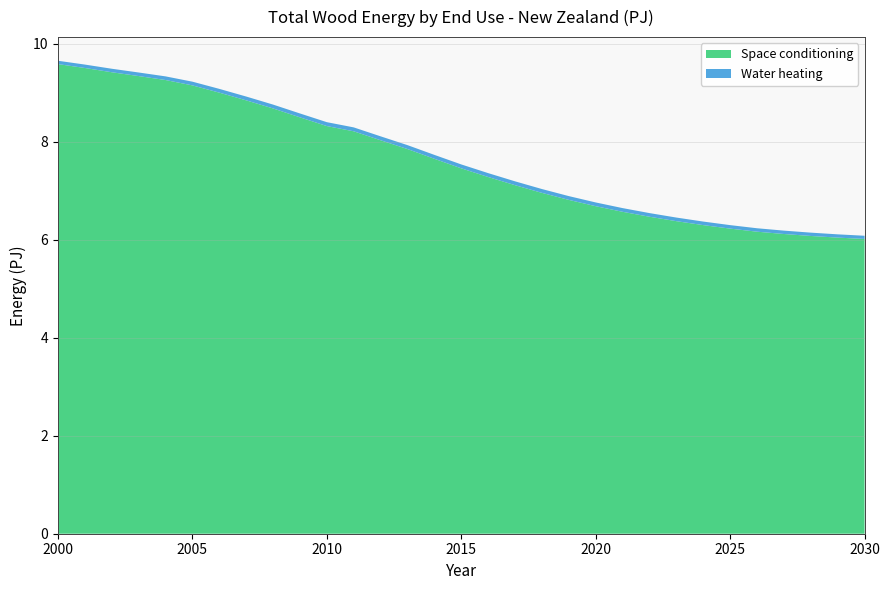

Reading left to right, extract all data points from this chart.

Space conditioning: 9.6	9.5	9.4	9.3	9.3	9.1	9.0	8.8	8.7	8.5	8.3	8.2	8.0	7.8	7.7	7.5	7.3	7.1	7.0	6.8	6.7	6.6	6.5	6.4	6.3	6.2	6.2	6.1	6.1	6.0	6.0
Water heating: 0.1	0.1	0.1	0.1	0.1	0.1	0.1	0.1	0.1	0.1	0.1	0.1	0.1	0.1	0.1	0.1	0.1	0.1	0.1	0.1	0.1	0.1	0.1	0.1	0.1	0.1	0.1	0.1	0.1	0.1	0.1